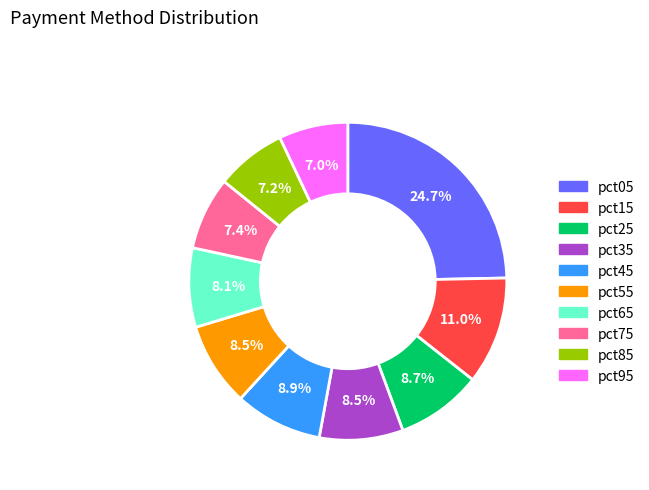

Which has a higher value, pct95 or pct05?

pct05